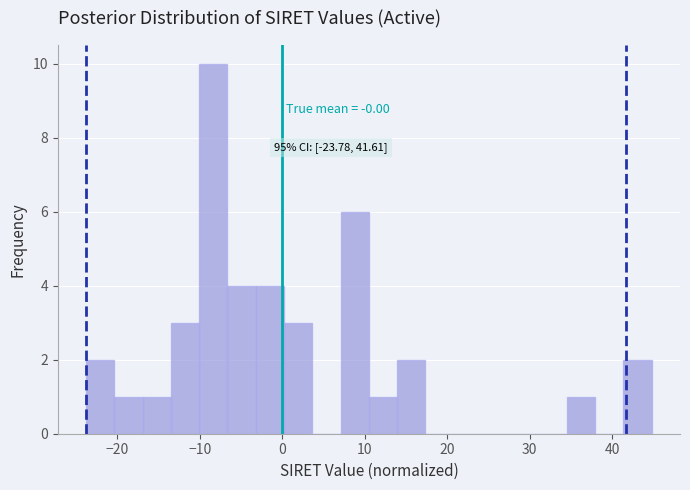

Around what value on the x-axis is the tallest bar? Give the approximate position of its centre, as read against the axis.

-8